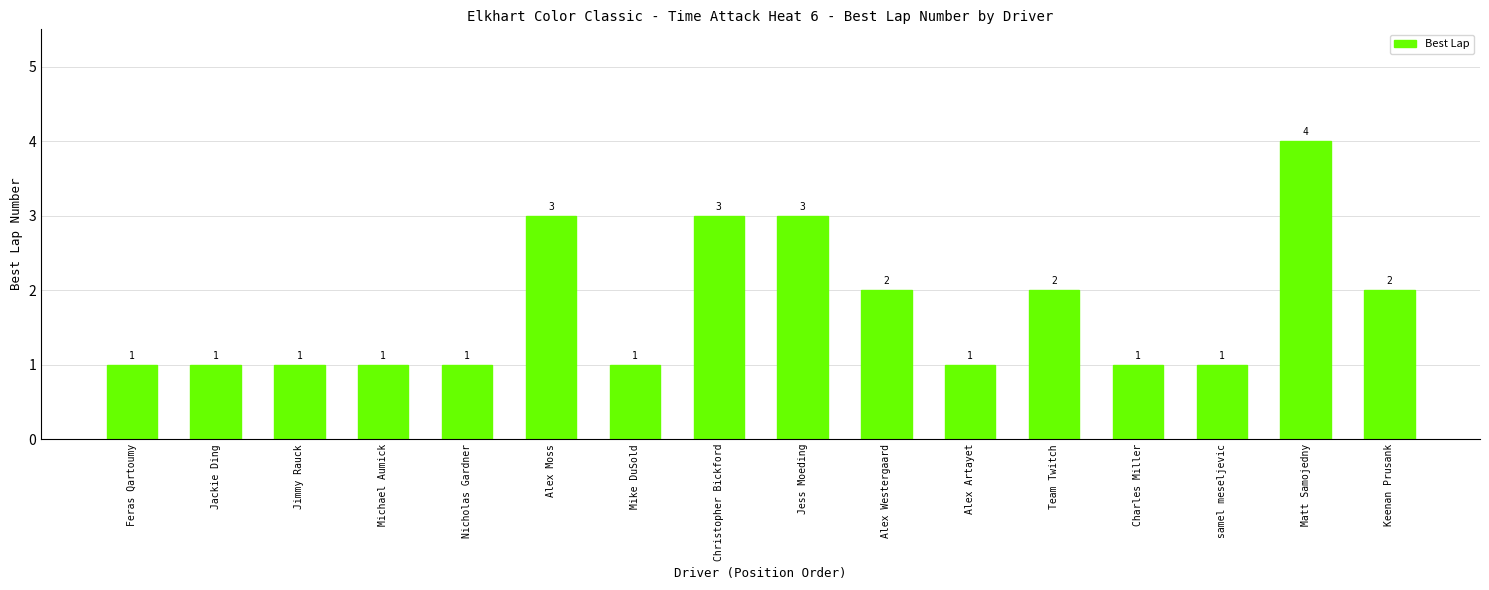

Which category has the highest value across all series?

Matt Samojedny